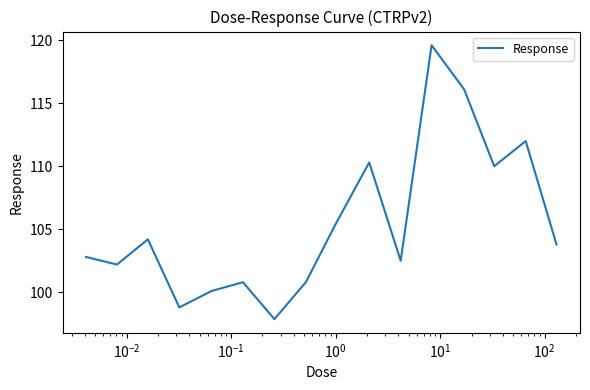

How many lines are shown in the chart?

1